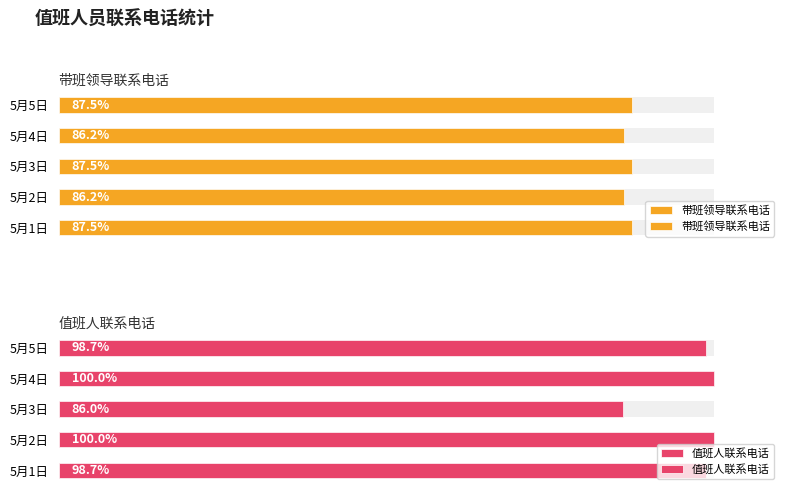

What are all the series names shown in the legend?

带班领导联系电话, 值班人联系电话